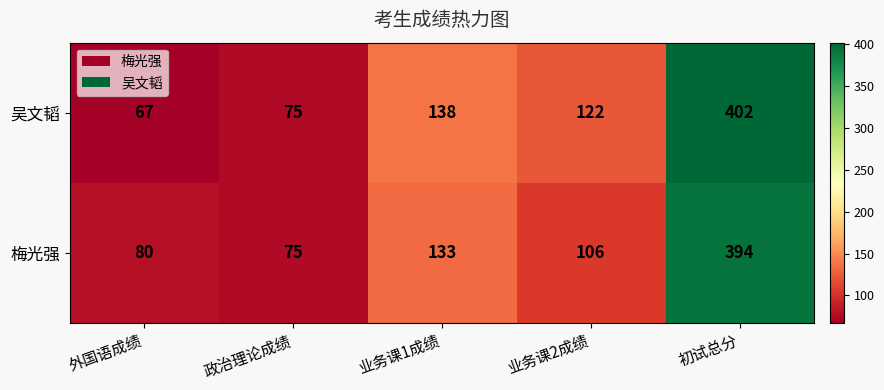

Which category has the lowest value across all series?

外国语成绩